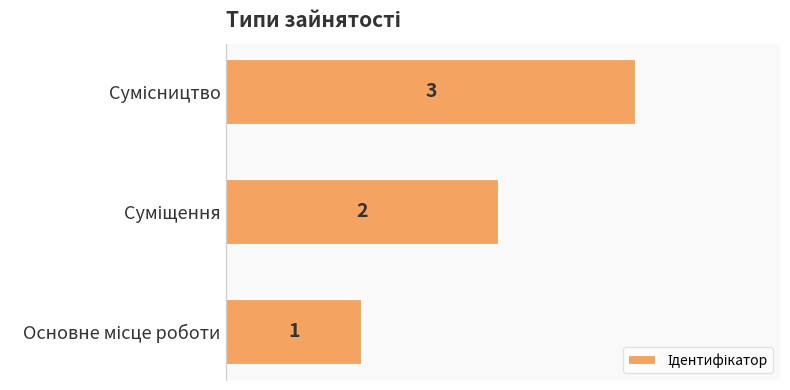

What is the sum of all values?

6